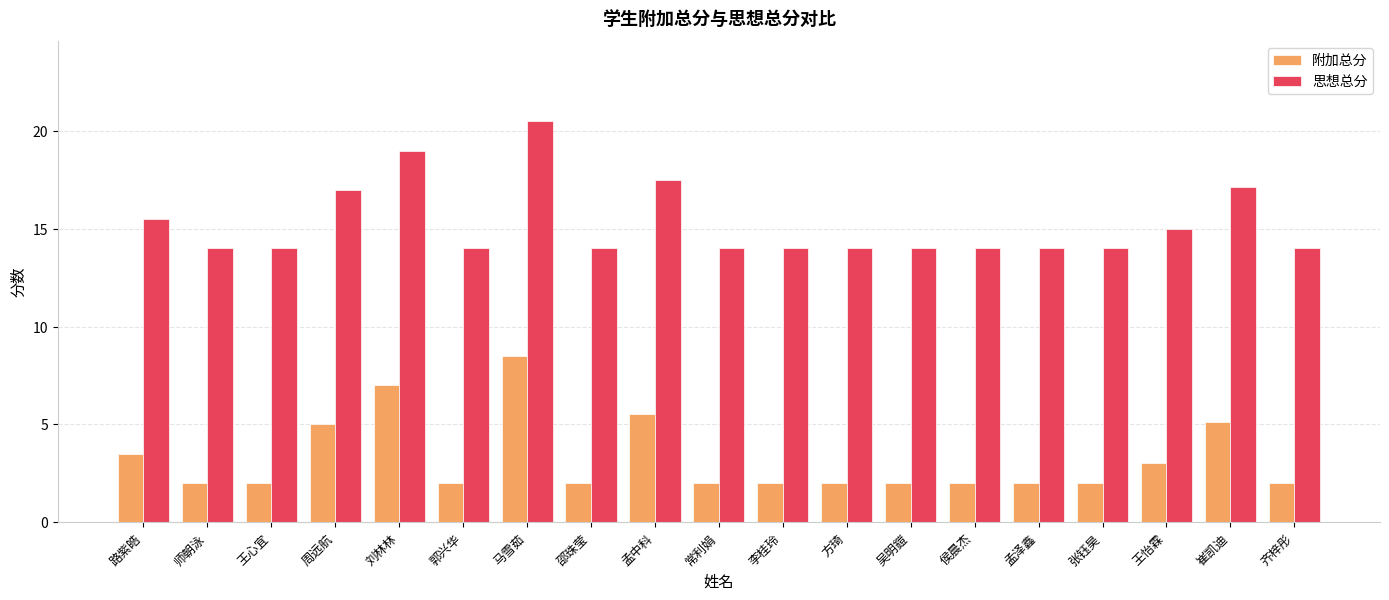

The value of 附加总分 at 王怡霖 is 0.9. True or false?

False